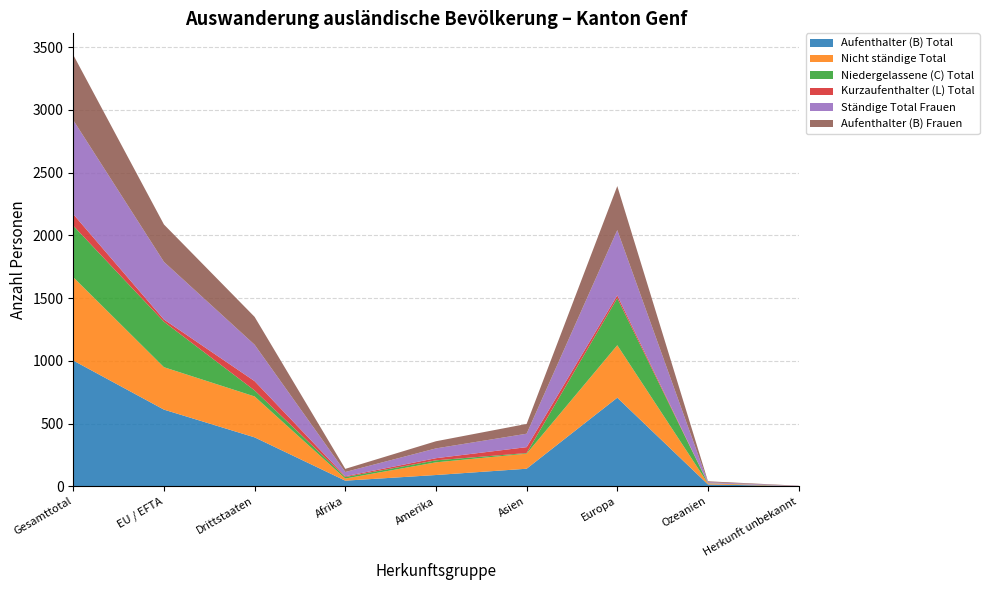

Reading right to left, extract all data points from this chart.

Aufenthalter (B) Total: Herkunft unbekannt=2	Ozeanien=16	Europa=707	Asien=141	Amerika=91	Afrika=46	Drittstaaten=391	EU / EFTA=612	Gesamttotal=1003
Nicht ständige Total: Herkunft unbekannt=0	Ozeanien=8	Europa=418	Asien=120	Amerika=101	Afrika=17	Drittstaaten=326	EU / EFTA=338	Gesamttotal=664
Niedergelassene (C) Total: Herkunft unbekannt=0	Ozeanien=2	Europa=375	Asien=5	Amerika=16	Afrika=12	Drittstaaten=48	EU / EFTA=362	Gesamttotal=410
Kurzaufenthalter (L) Total: Herkunft unbekannt=0	Ozeanien=0	Europa=22	Asien=47	Amerika=17	Afrika=6	Drittstaaten=74	EU / EFTA=18	Gesamttotal=92
Ständige Total Frauen: Herkunft unbekannt=2	Ozeanien=8	Europa=520	Asien=107	Amerika=78	Afrika=34	Drittstaaten=290	EU / EFTA=459	Gesamttotal=749
Aufenthalter (B) Frauen: Herkunft unbekannt=2	Ozeanien=7	Europa=351	Asien=78	Amerika=57	Afrika=25	Drittstaaten=222	EU / EFTA=298	Gesamttotal=520